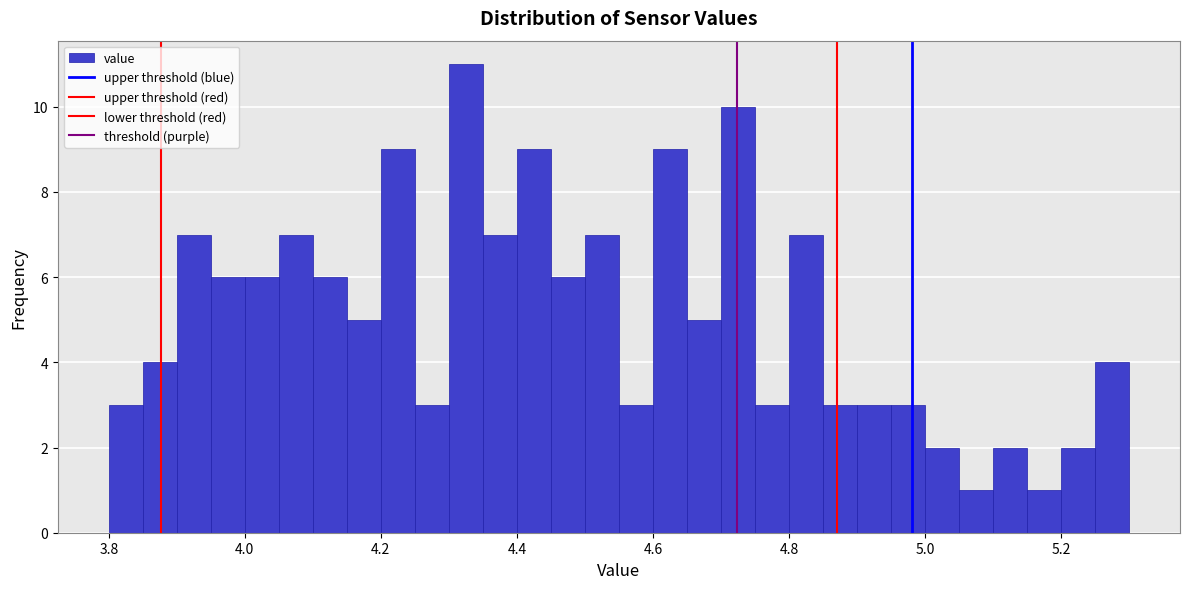

Around what value on the x-axis is the tallest bar? Give the approximate position of its centre, as read against the axis.

4.32